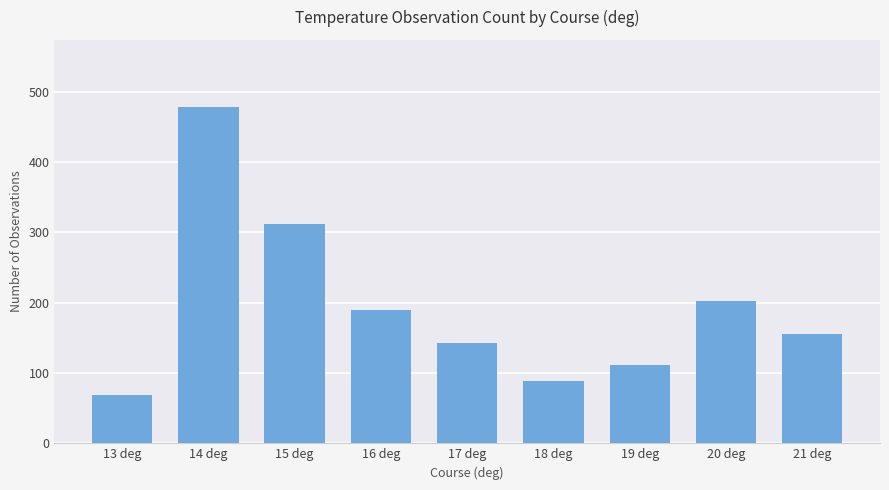

What position from the left is 21 deg?

9